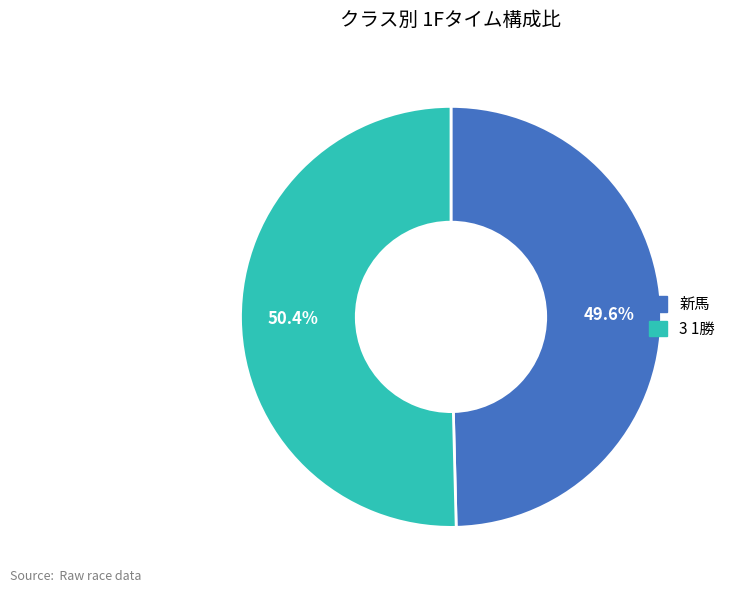

How many segments does this pie chart have?

2